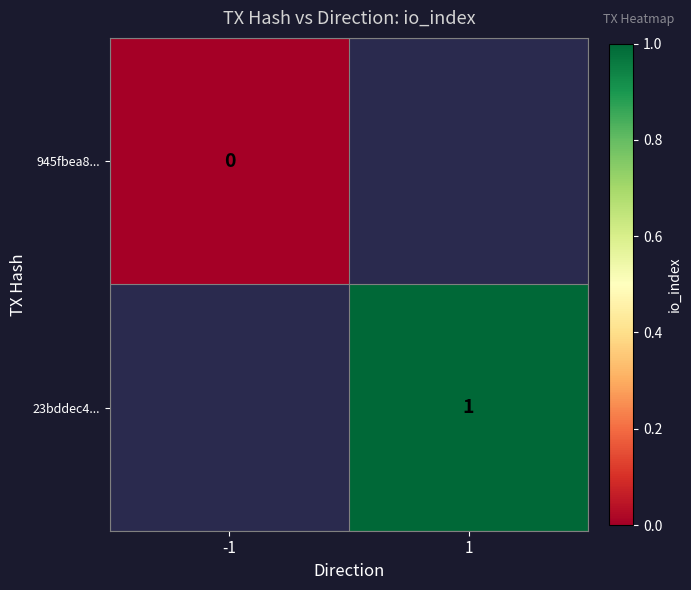

The value of 23bddec4... at 1 is 2. True or false?

False